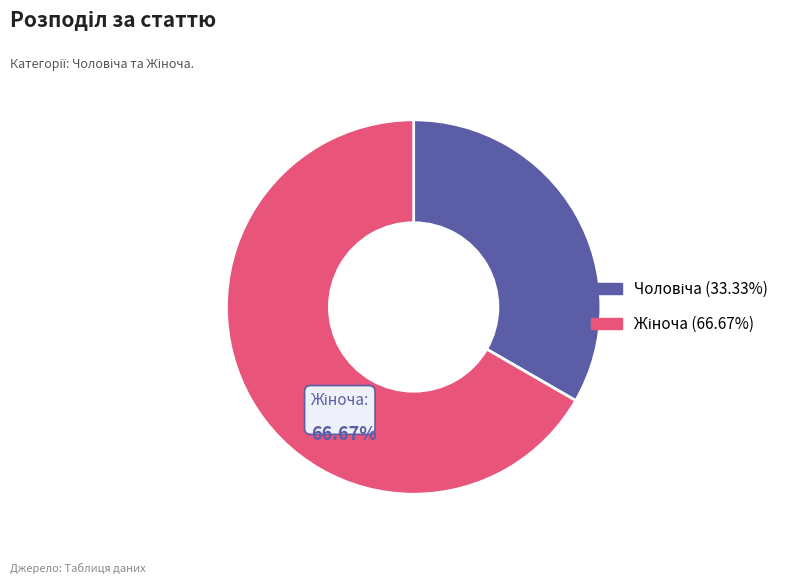

Does any single category account for the majority?

Yes